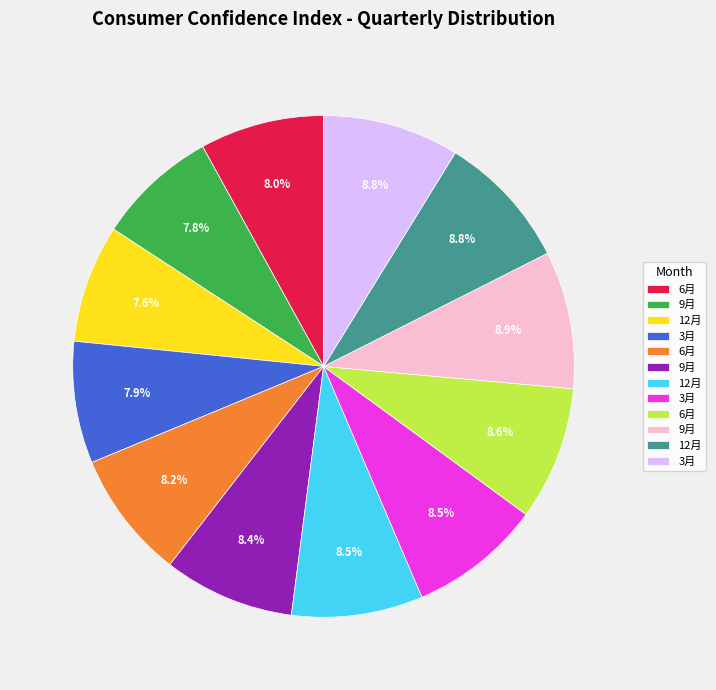

Is there a majority slice in this chart?

No